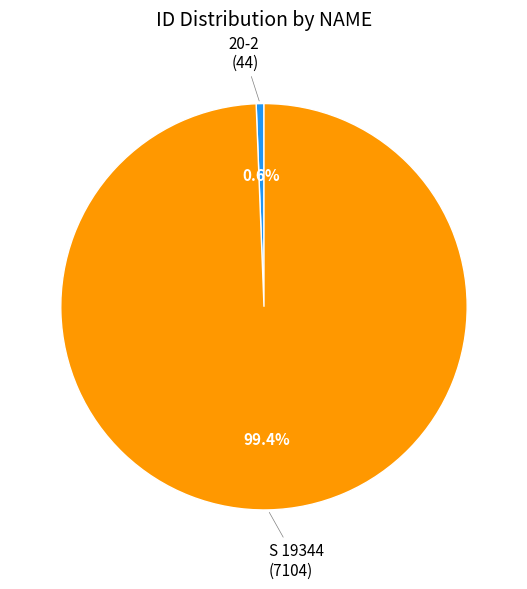

Is it true that 20-2 is 1% of the pie?

True